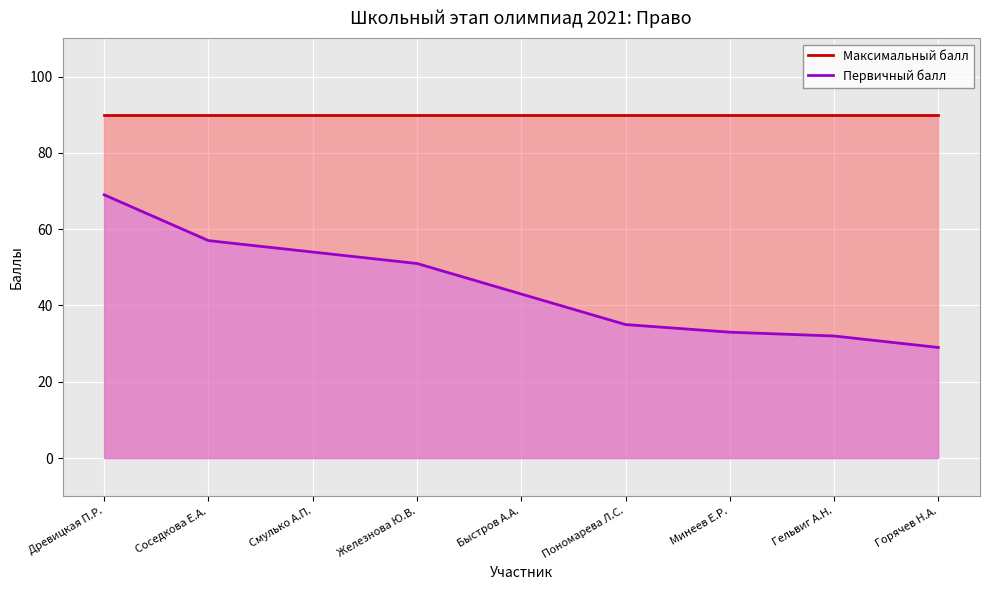

What are all the series names shown in the legend?

Максимальный балл, Первичный балл